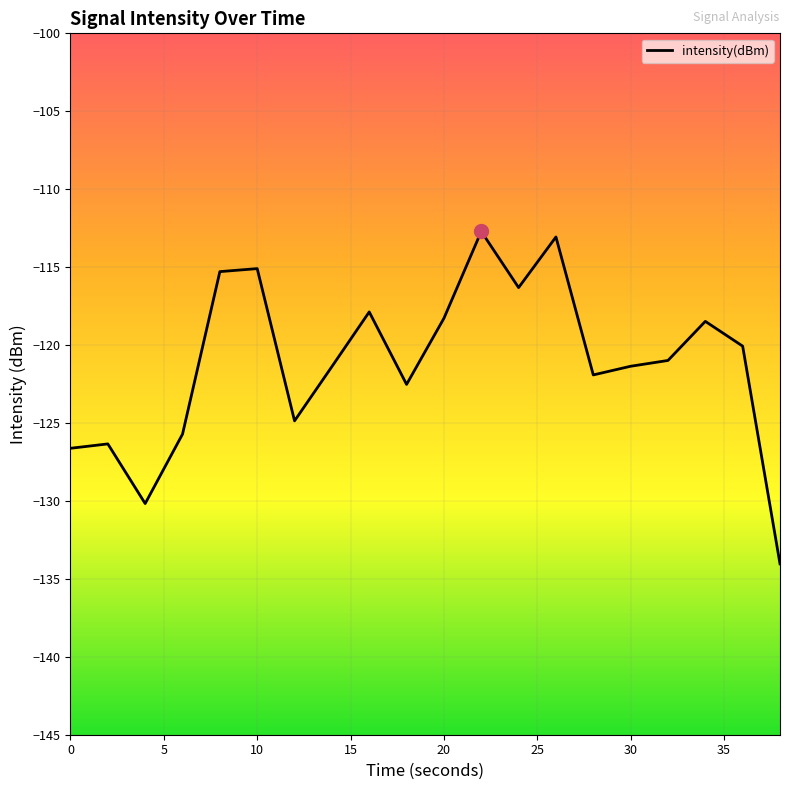

What is the greatest value displayed?

-112.7